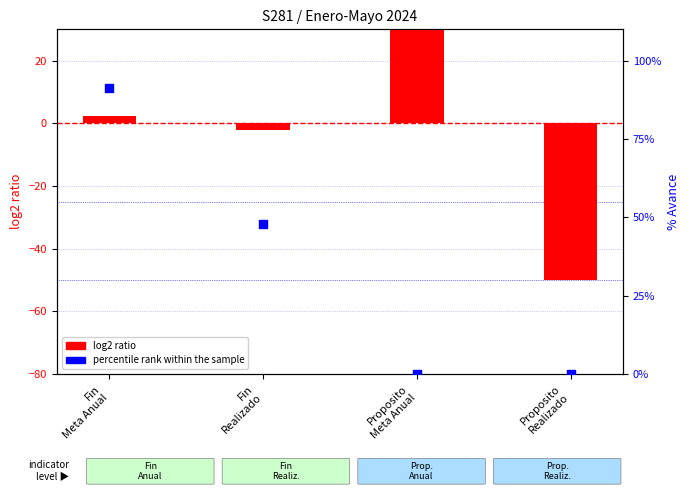

Which series reaches the minimum Y coordinate?

log2 ratio